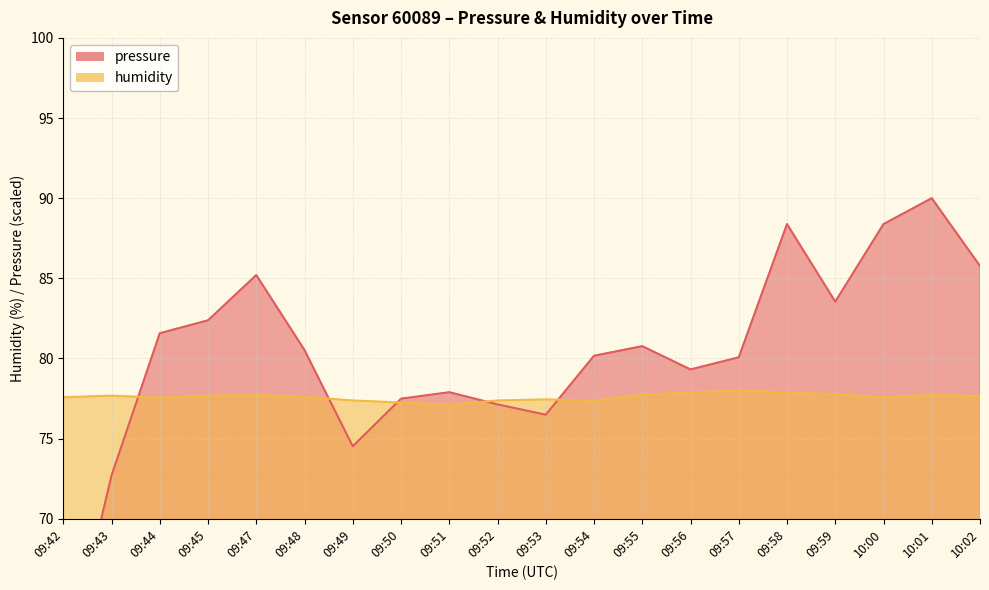

What position from the right is 09:42?

20